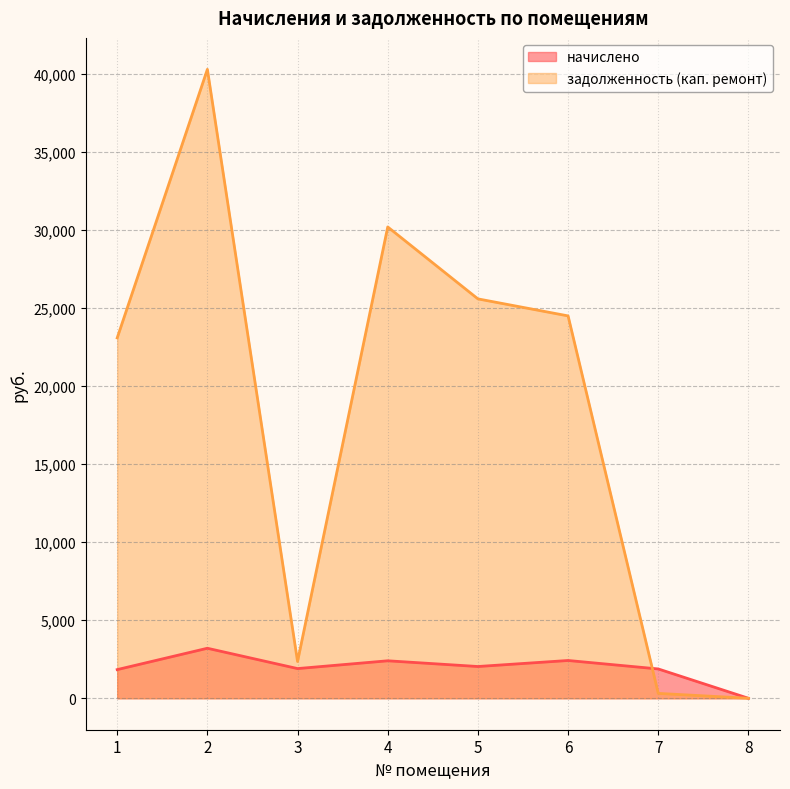

What are all the series names shown in the legend?

начислено, задолженность (кап. ремонт)